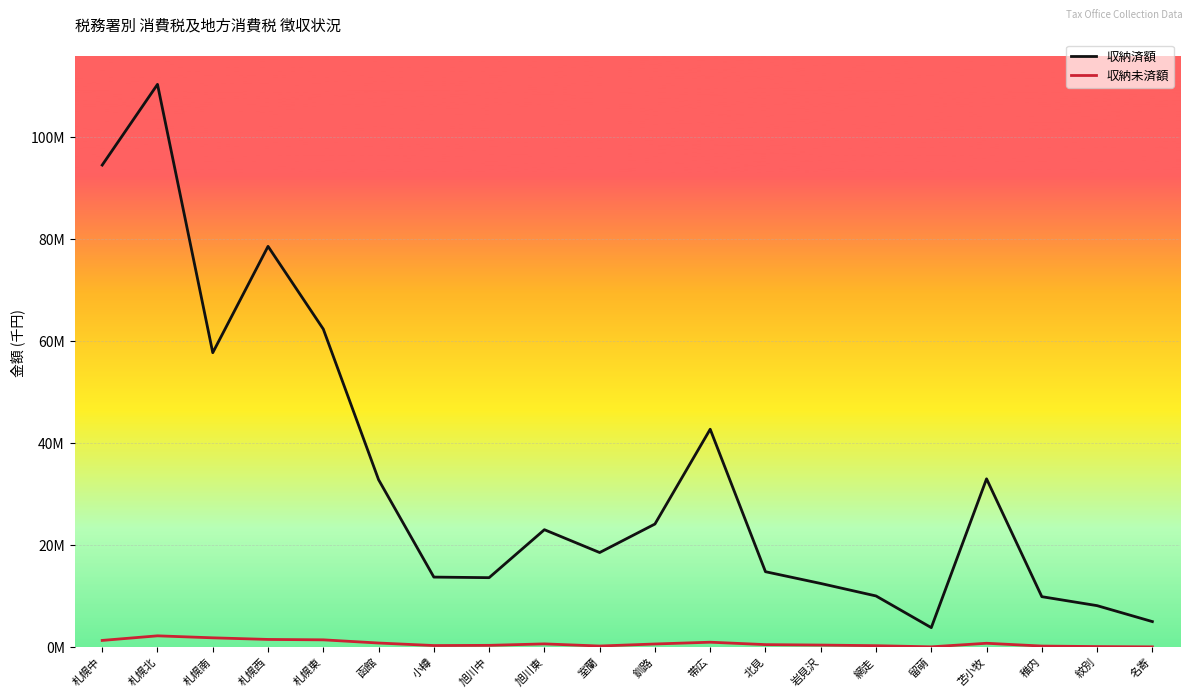

True or false: 収納済額 and 収納未済額 intersect in this chart.

False